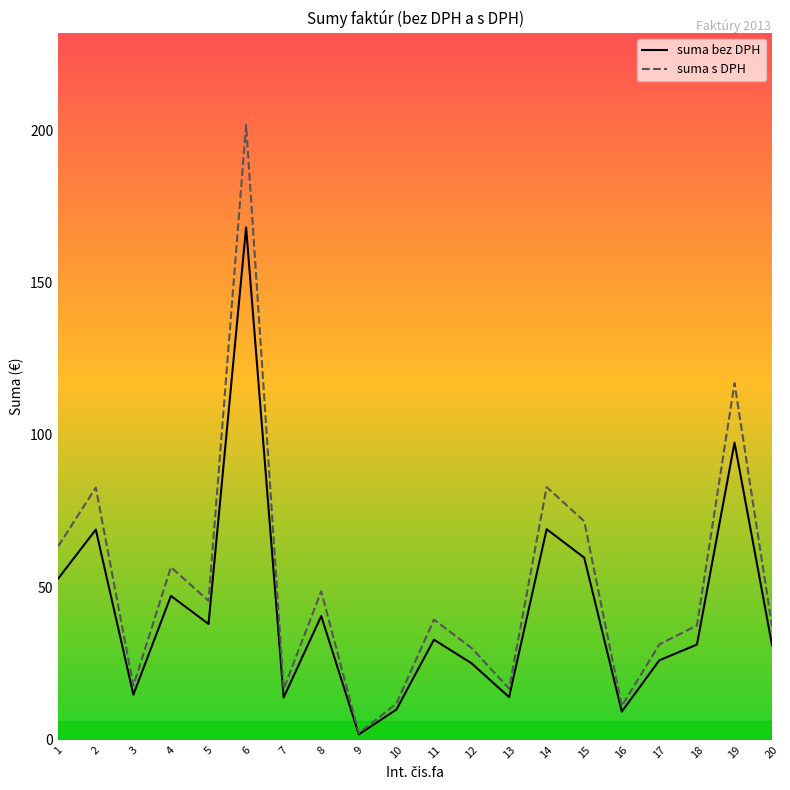

Rank the series by their maximum value, from highest to lowest.

suma s DPH, suma bez DPH